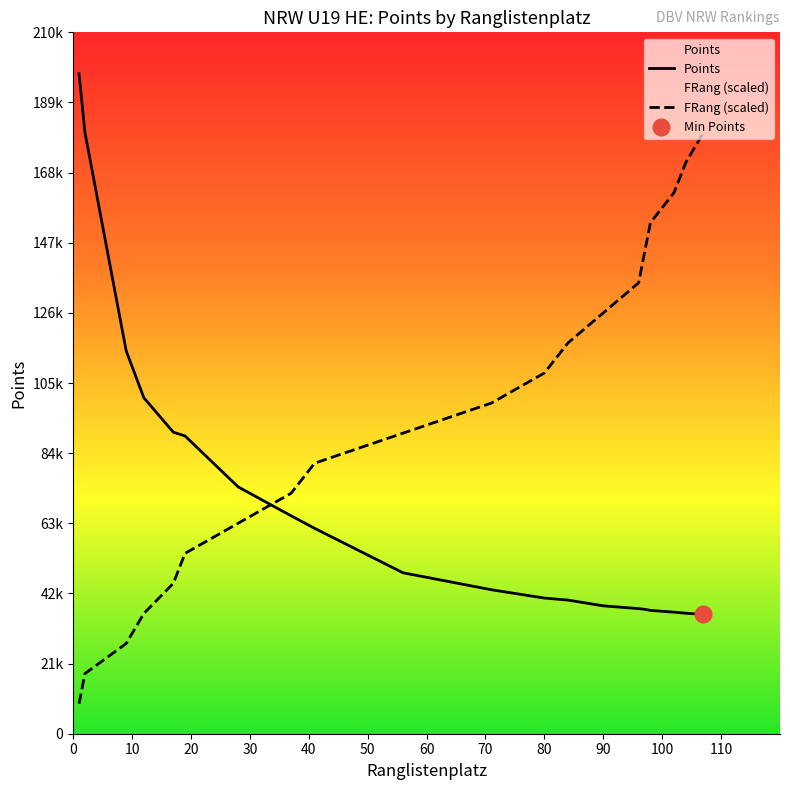

Reading left to right, transcribe all the data shown in this chart.

FRang: 1=9000	2=18000	9=27000	12=36000	17=45000	19=54000	28=63000	37=72000	41=81000	56=90000	71=99000	80=108000	84=117000	90=126000	96=135000	97=144000	98=153000	102=162000	104=171000	107=180000
Points: 1=197567	2=180012	9=114658	12=100590	17=90285	19=89144	28=73916	37=65242	41=61490	56=48188	71=43110	80=40613	84=40013	90=38291	96=37456	97=37259	98=36923	102=36397	104=36081	107=35727